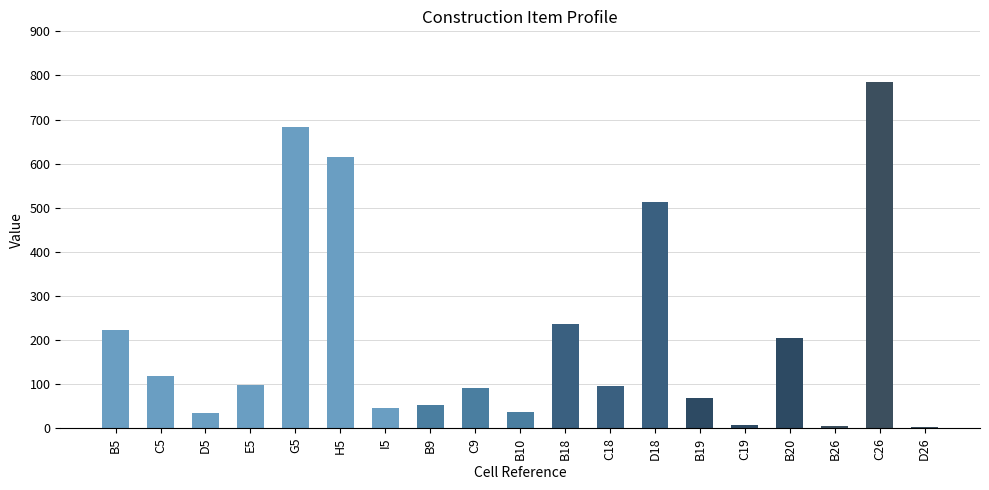

Which has a higher value, B5 or I5?

B5